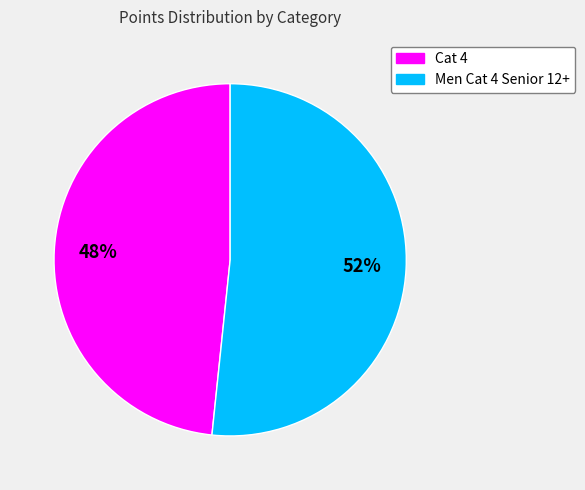

What is the ratio of the value at Cat 4 to the value at Men Cat 4 Senior 12+?

0.9